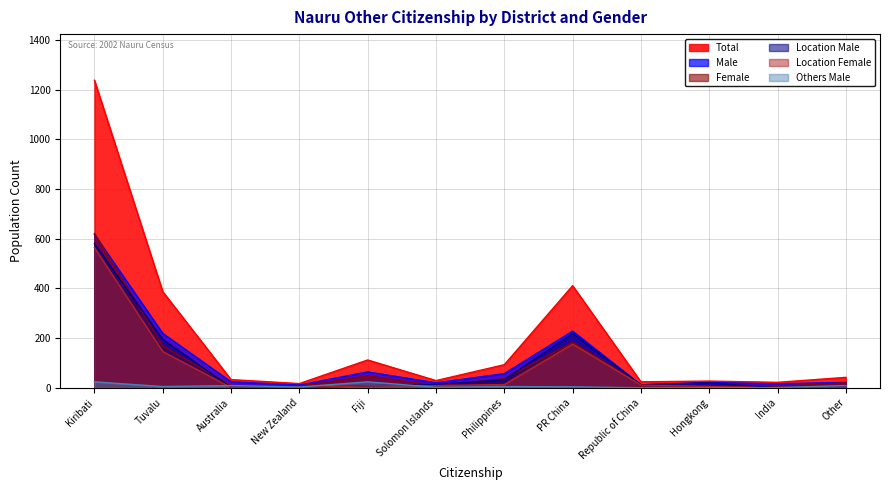

True or false: Location Male has more than 1 points higher than both neighbors.

True